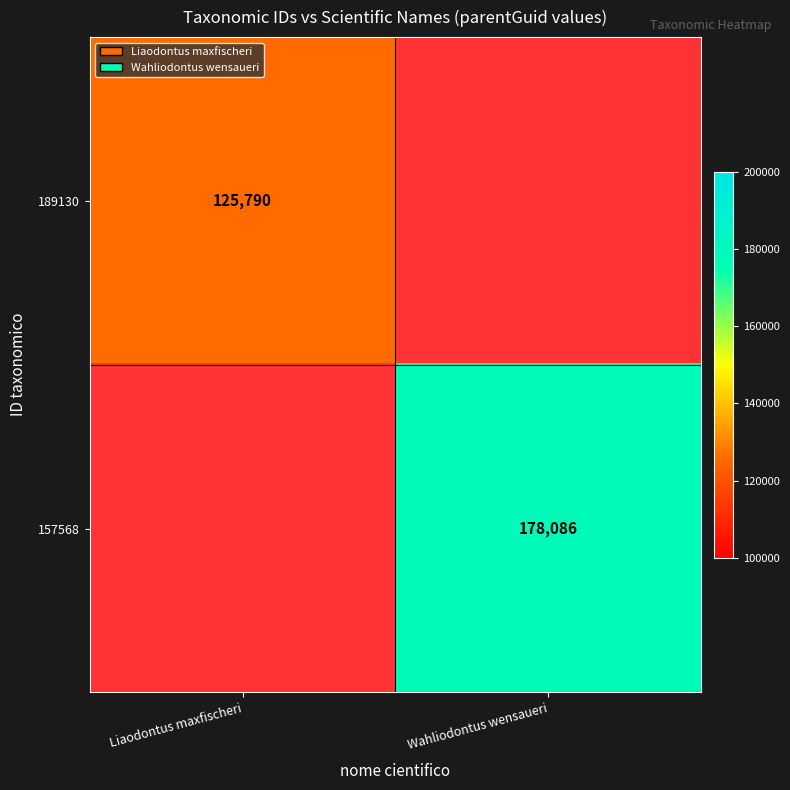

The value of 157568 at Wahliodontus wensaueri is 178086. True or false?

True